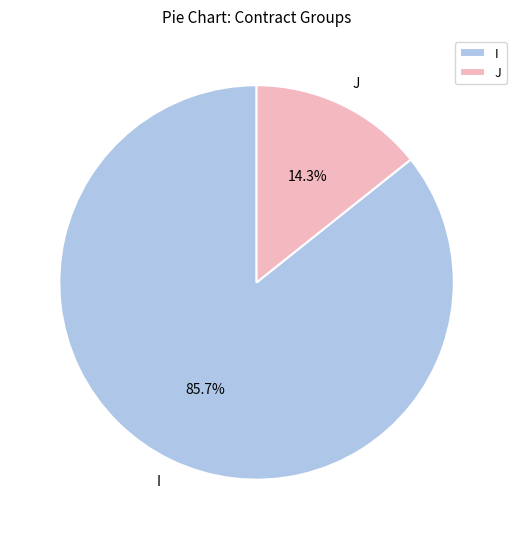

Which slice is the smallest?

J